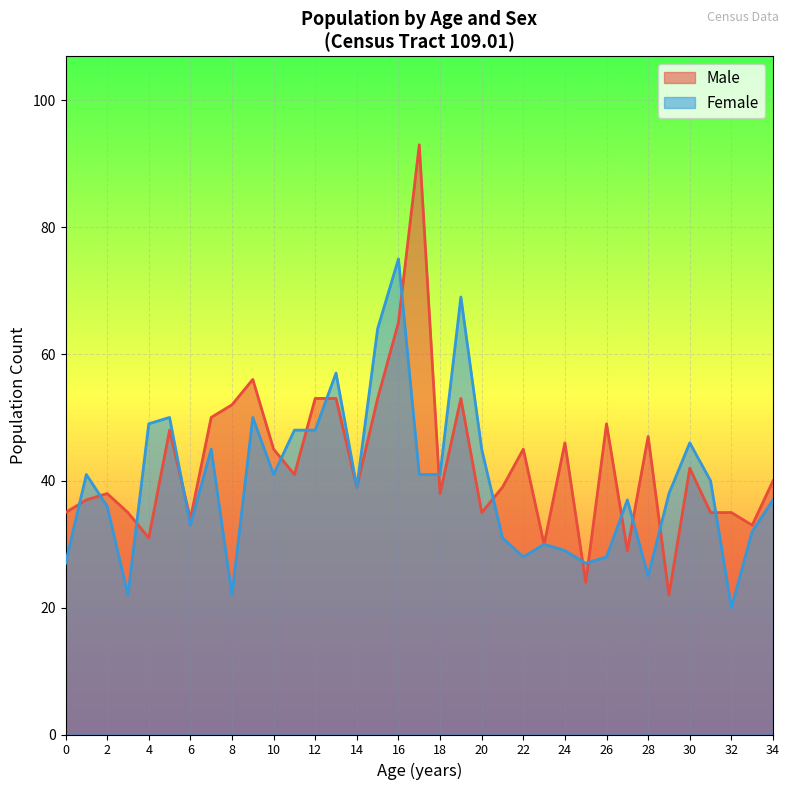

How many times do Male and Female cross each other?

16